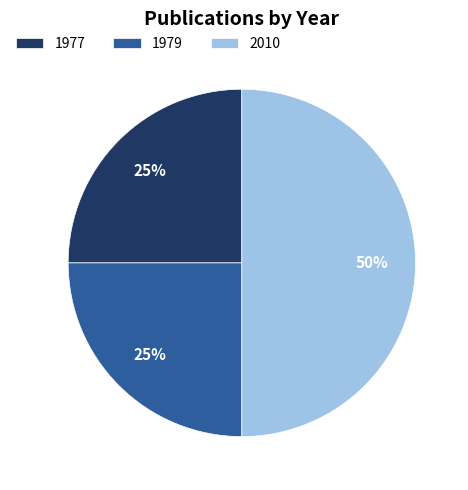

To the nearest percent, what portion does 1977 represent?

25%